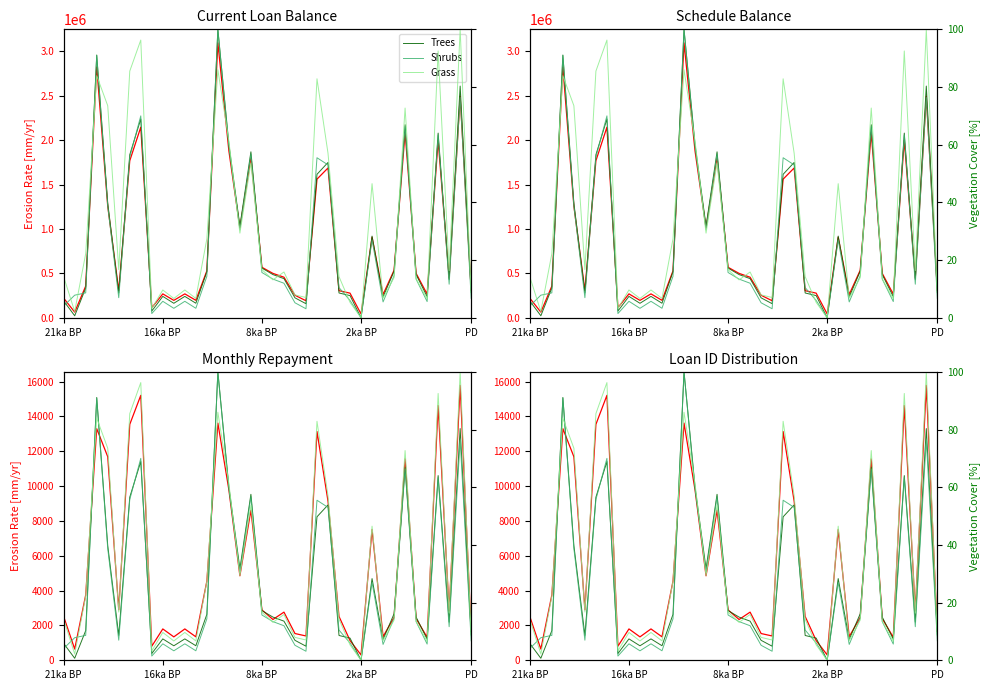

At which label is Current Loan Balance closest to 1569838?

23